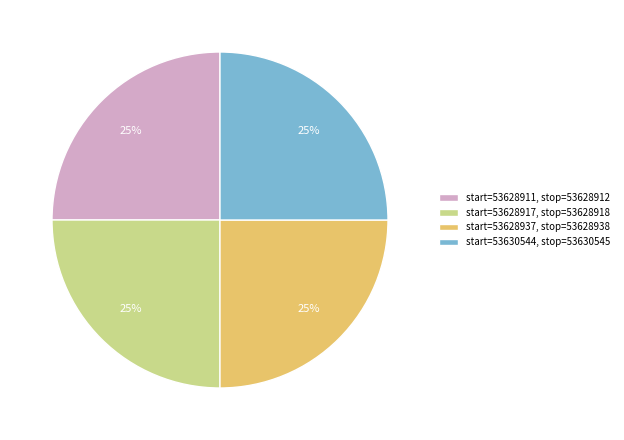

Approximately how many times larger is the value at start=53628911, stop=53628912 compared to start=53630544, stop=53630545?

1.0